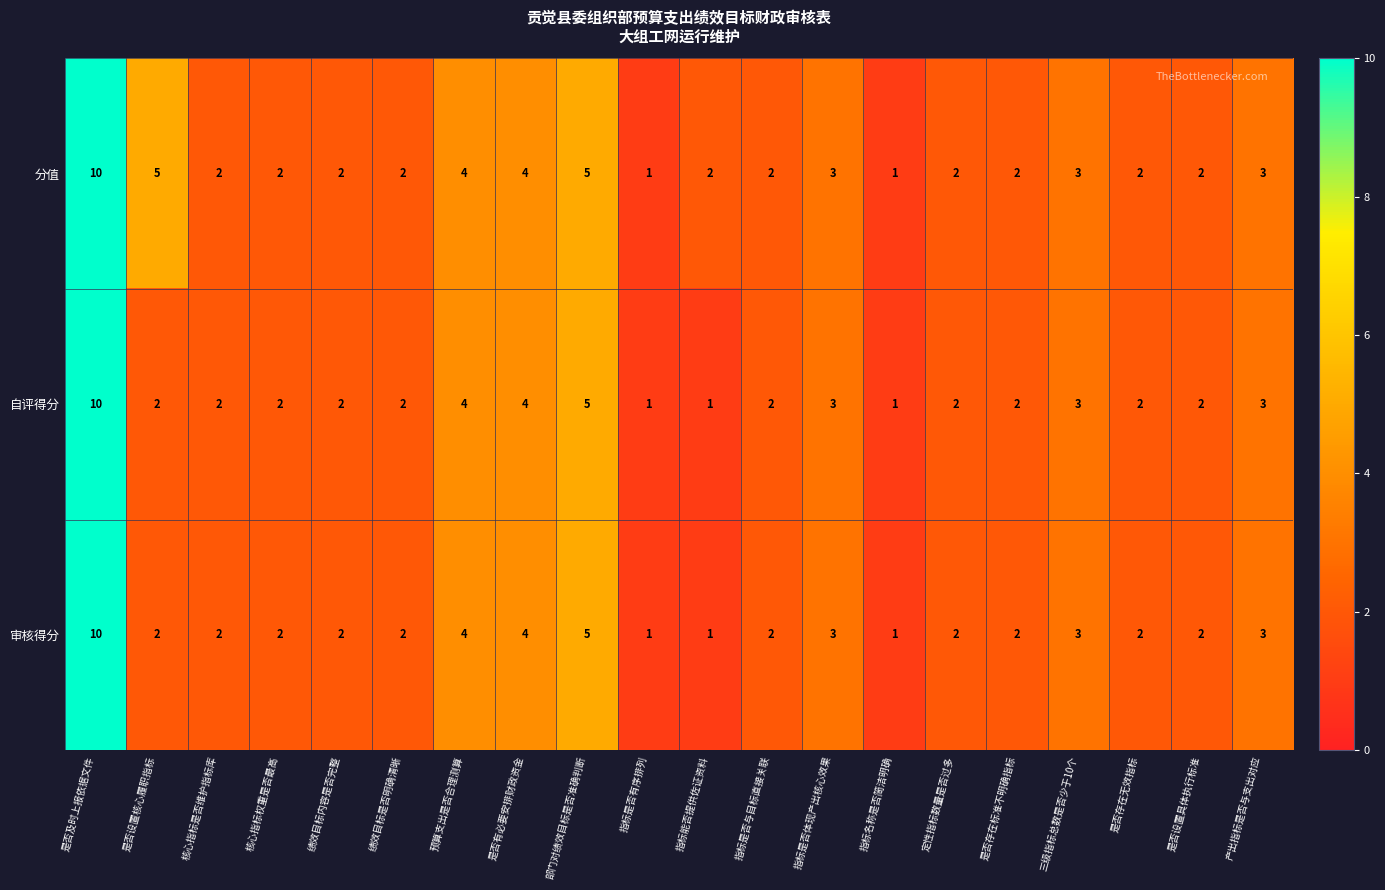

What is the total value across all series at 核心指标是否维护指标库?

6